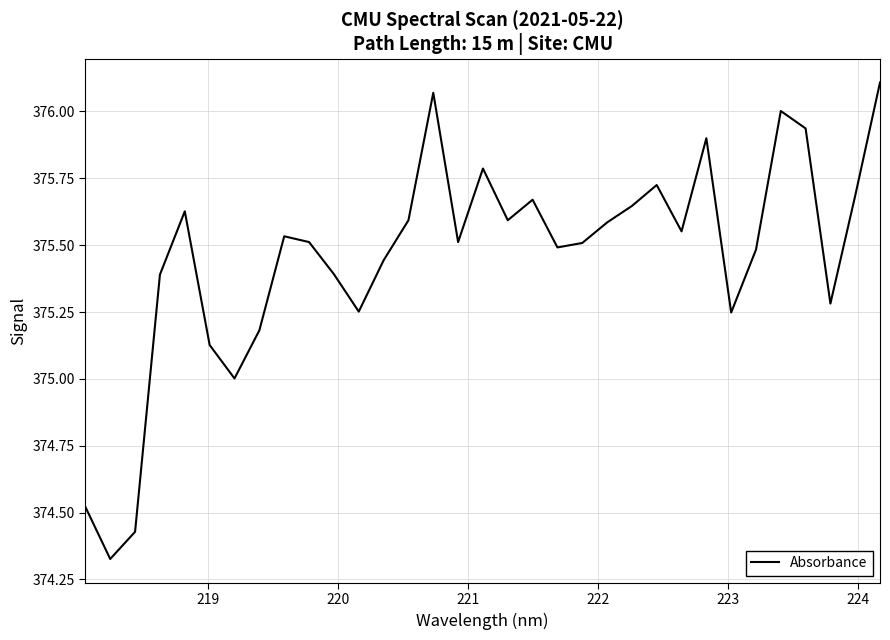

What is the difference between the maximum and minimum values?

1.8